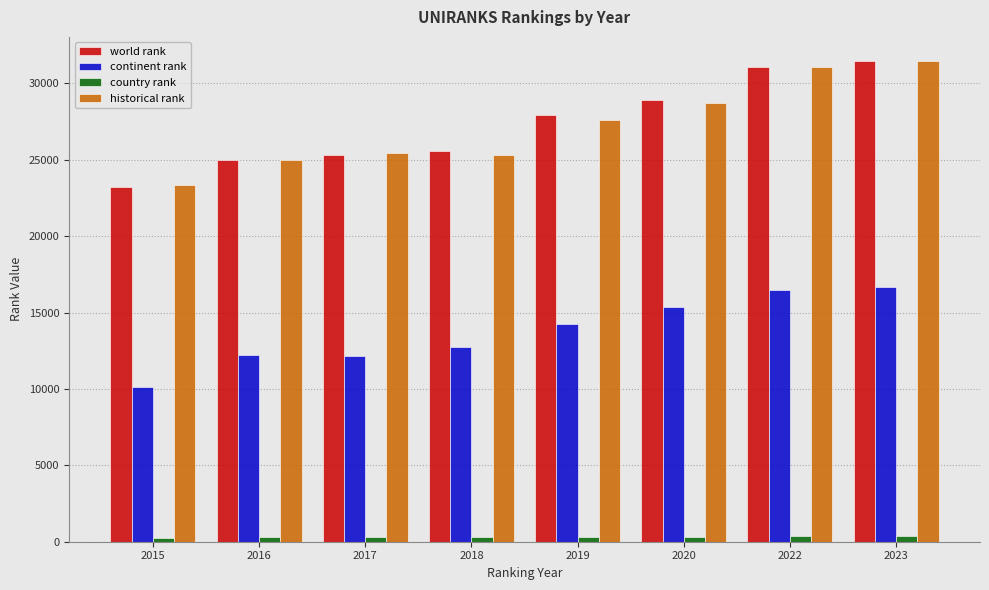

Is the value of country rank at 2015 greater than the value of historical rank at 2016?

No